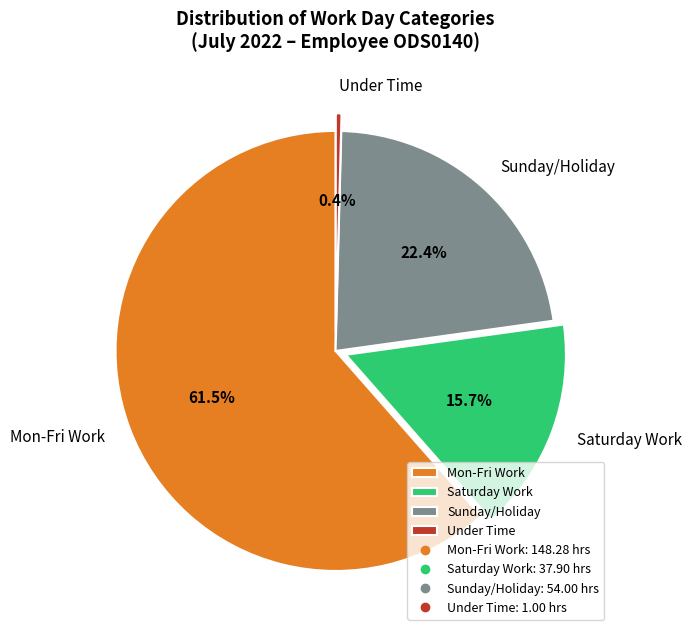

Is there a majority slice in this chart?

Yes